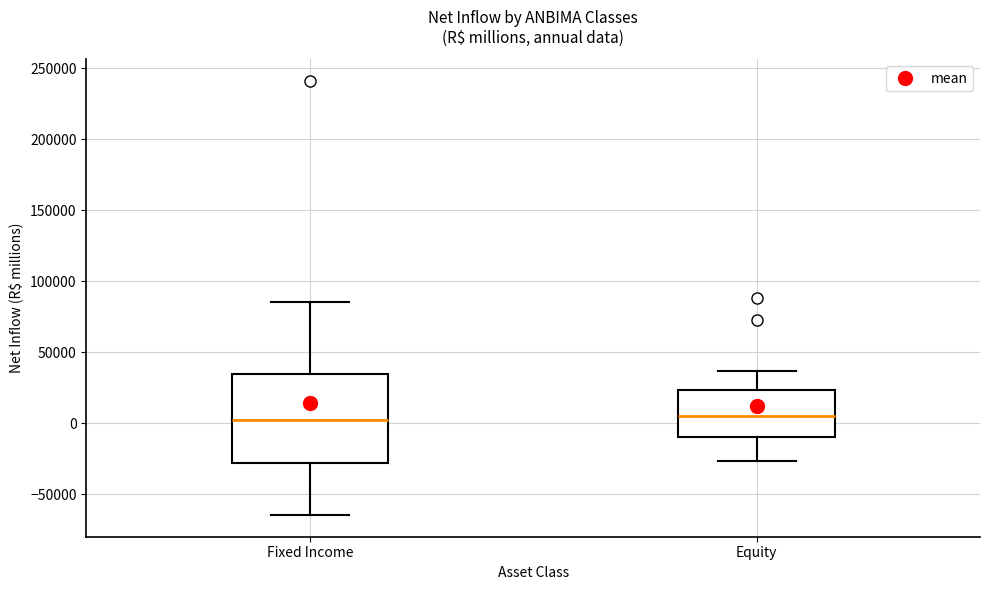

Which box is the tallest, from its lower edge to its upper edge?

Fixed Income